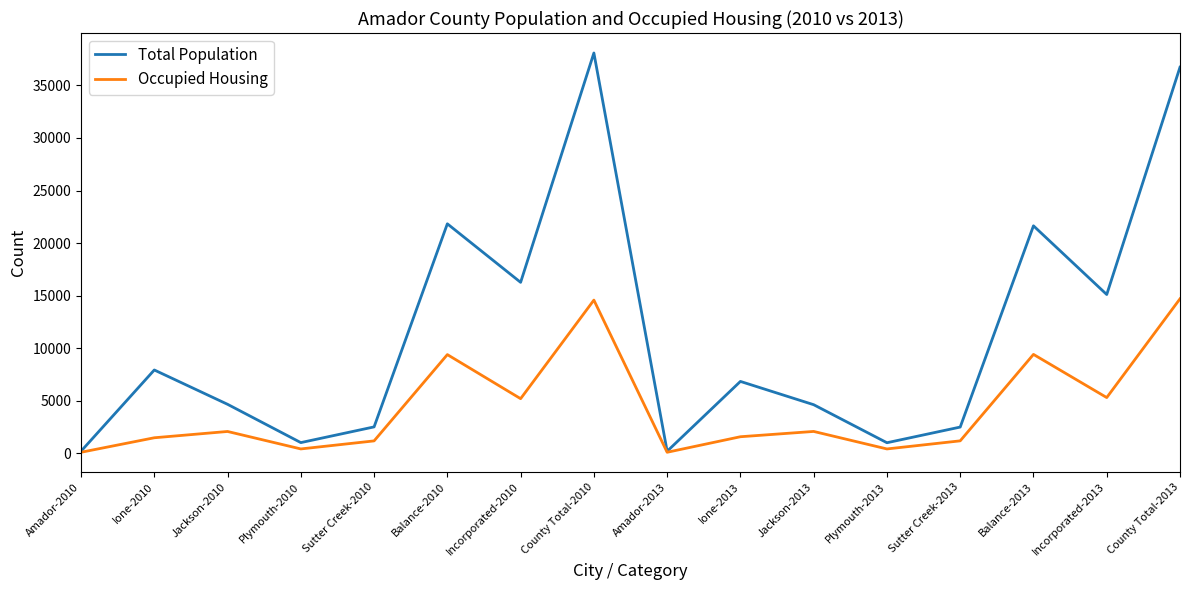

What is the total value across all series at Jackson-2010?

6716